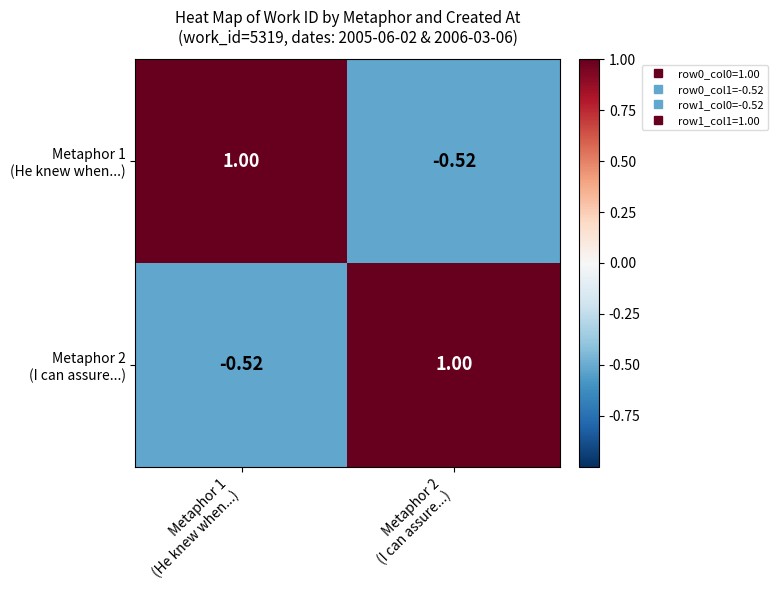

Rank the series at Metaphor 1 (He knew when...) from lowest to highest value.

Metaphor 2 (I can assure...), Metaphor 1 (He knew when...)